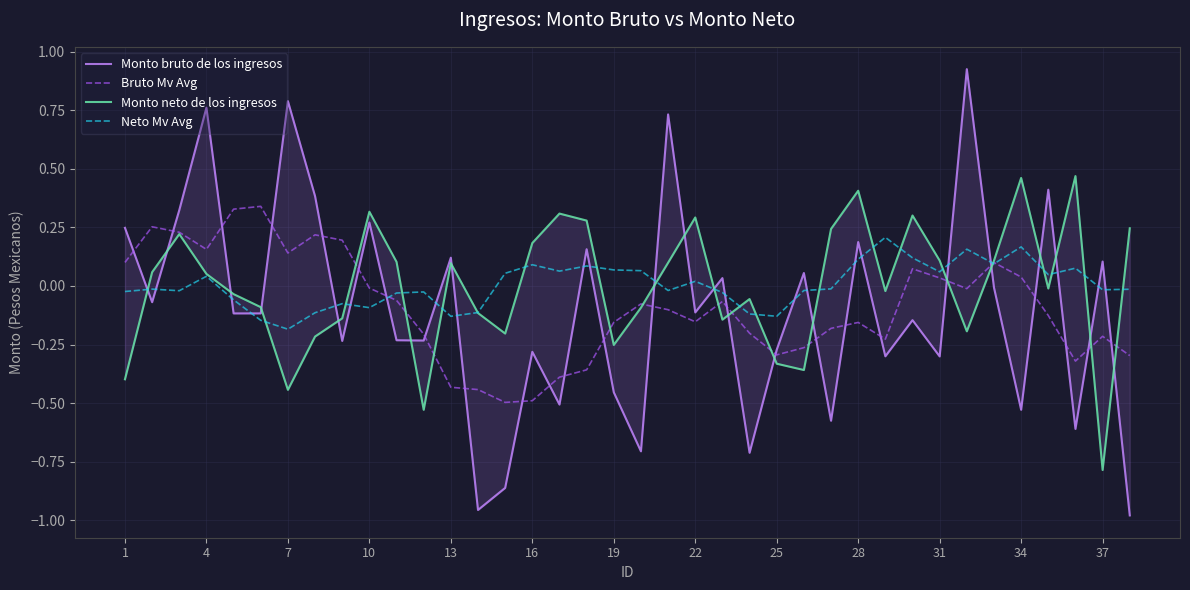

How many values in Bruto Mv Avg are below zero?

25